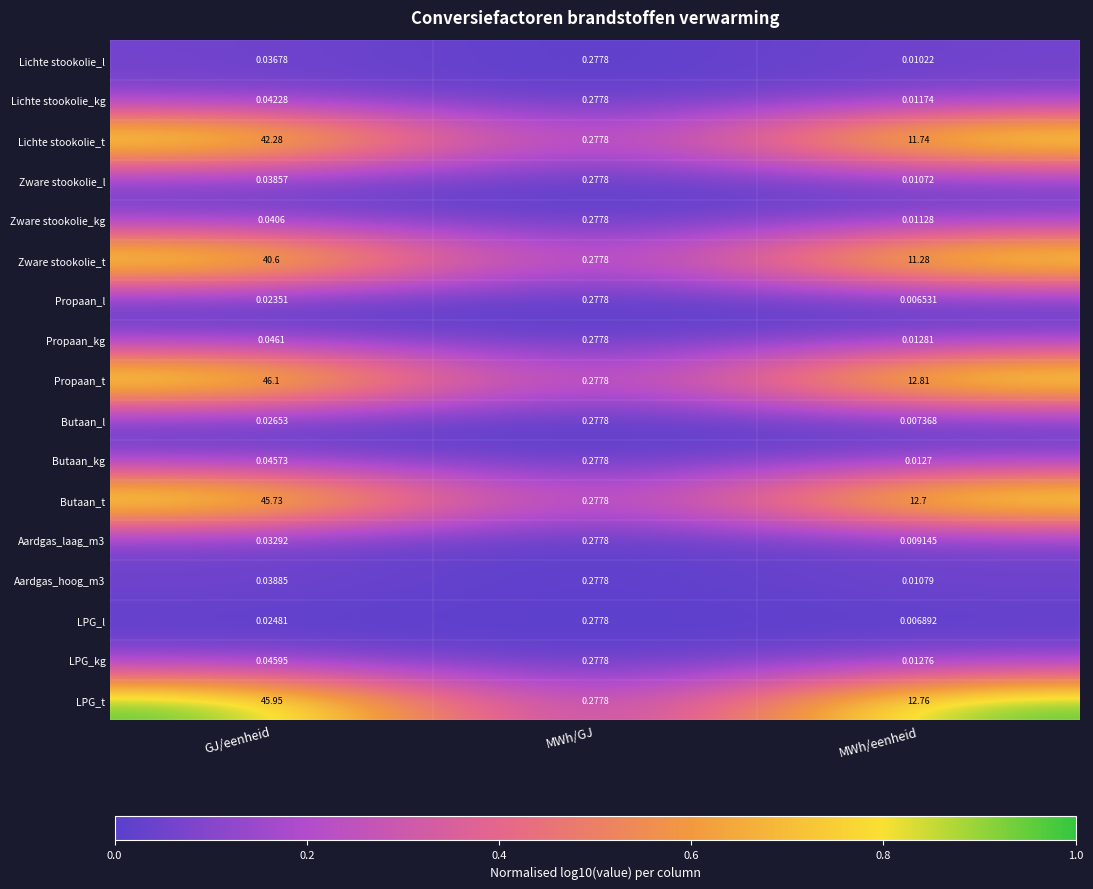

At which category is the sum across all series the highest?

GJ/eenheid